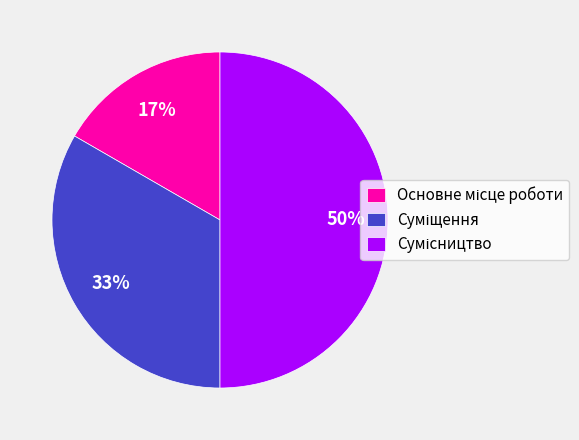

To the nearest percent, what is the average slice percentage?

33%